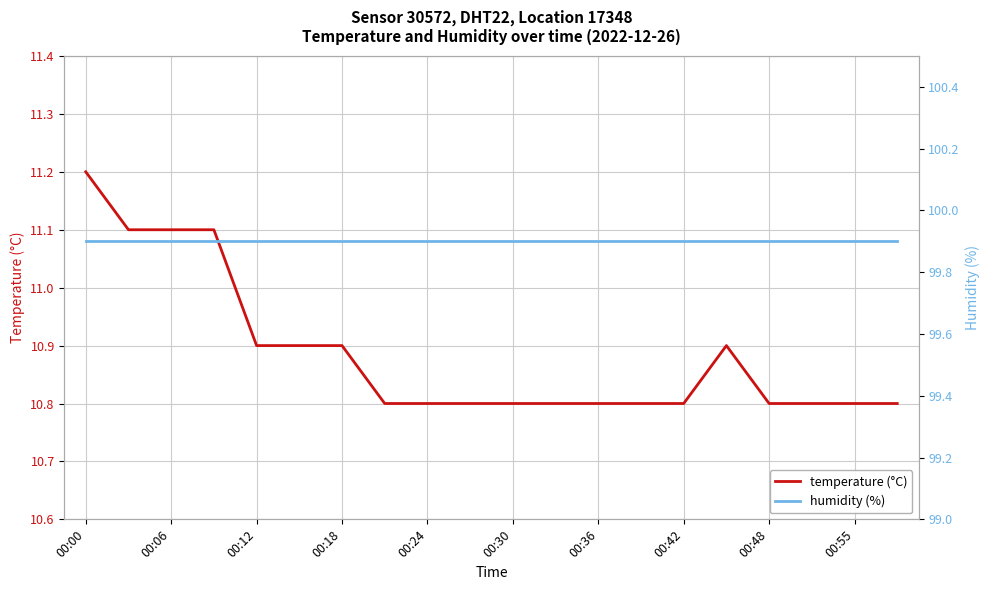

What is the value of the temperature (°C) point at the 8th from the left?

10.8